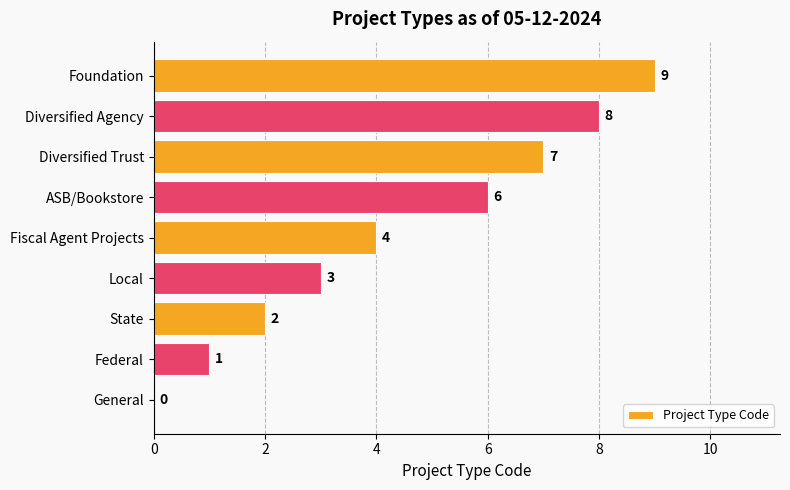

At which category does the chart reach its peak across all series?

Foundation